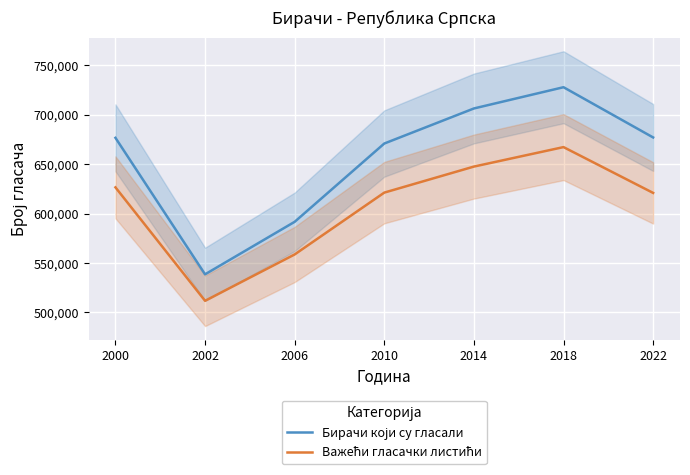

What is the difference between the maximum and second lowest values in the Важећи гласачки листићи series?

108618